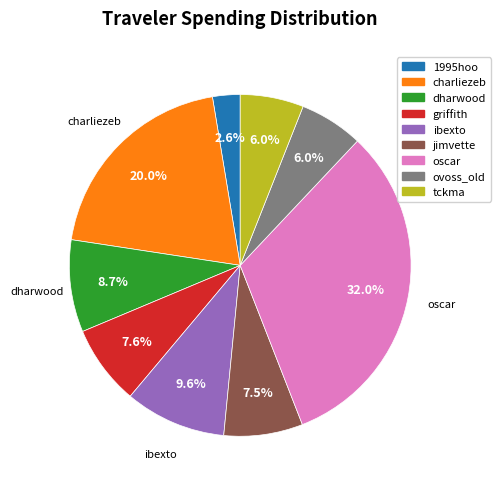

Does tckma account for over 50% of the chart?

No